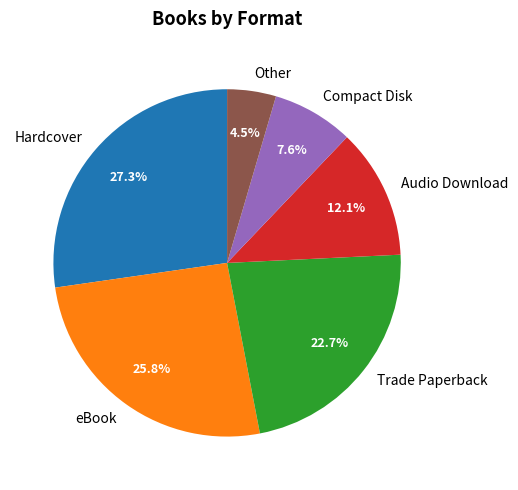

To the nearest percent, what percentage of the pie is Hardcover?

27%